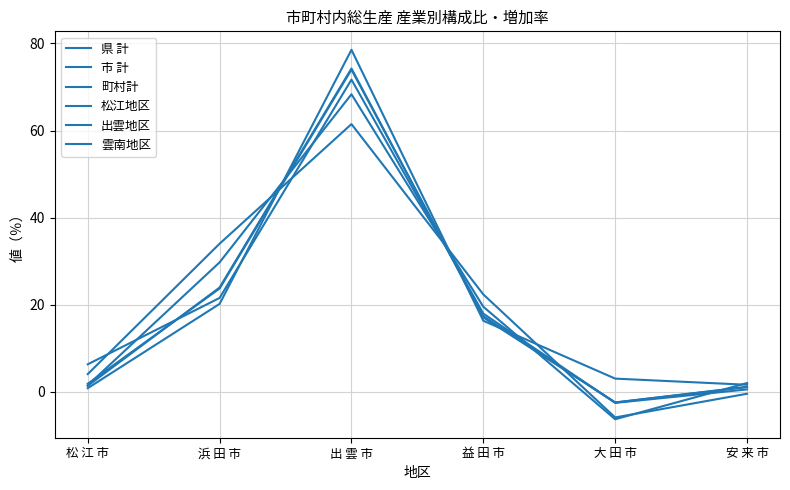

Reading left to right, list all the values displayed in this chart.

県 計: 1.9	23.7	74.0	17.4	-2.4	1.1
市 計: 1.4	24.0	74.2	17.1	-2.4	1.2
町村計: 6.3	21.6	71.7	18.0	-2.5	0.6
松江地区: 0.9	20.2	78.5	16.3	3.1	1.6
出雲地区: 1.5	29.8	68.3	19.6	-6.3	2.0
雲南地区: 4.1	34.0	61.5	22.4	-5.9	-0.4